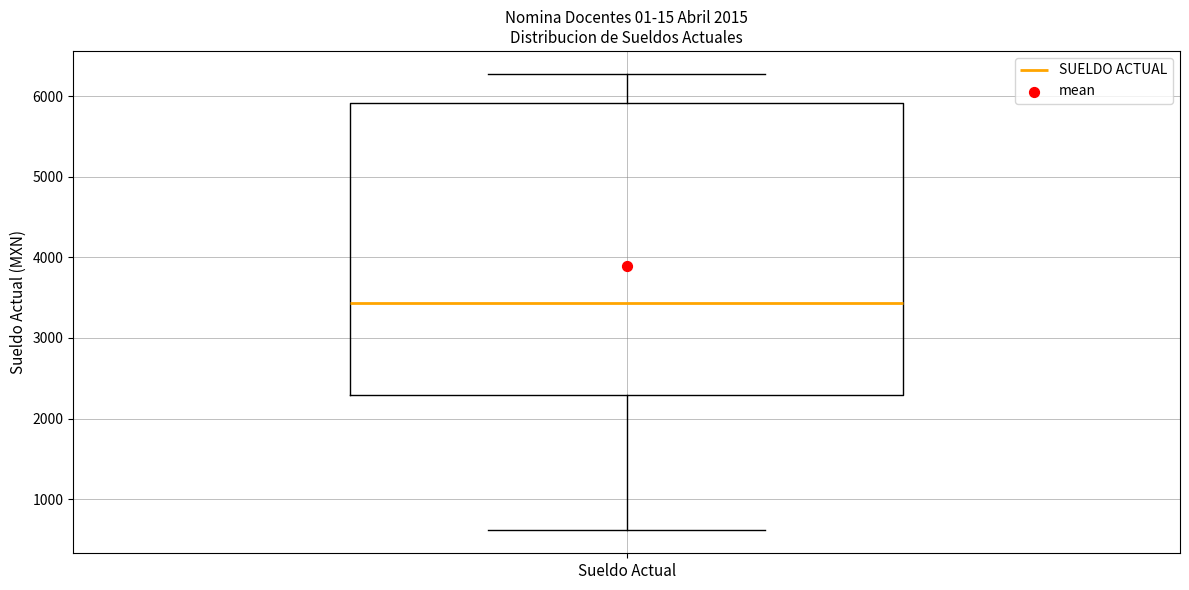

Transcribe this box plot: give where the median line is, the range the box spans, and where the two whiskers end, as read against the y-axis. The values are not printed on the chart, so give them approximately, as read against the axis.

median 3400, box 2300 to 5900, whiskers 600 to 6300